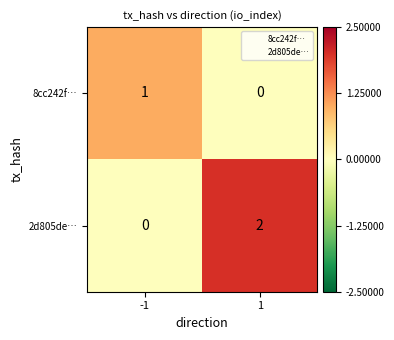

Reading right to left, list all the values displayed in this chart.

8cc242f…: 0	1
2d805de…: 2	0